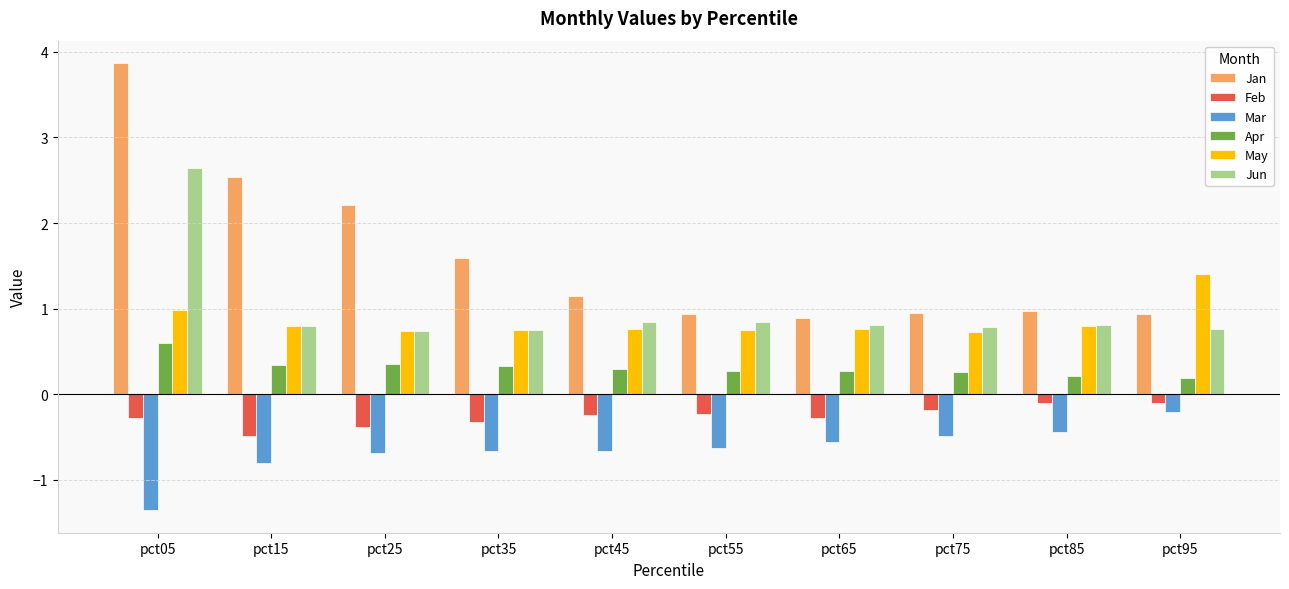

The value of Feb at pct45 is -0.2. True or false?

True